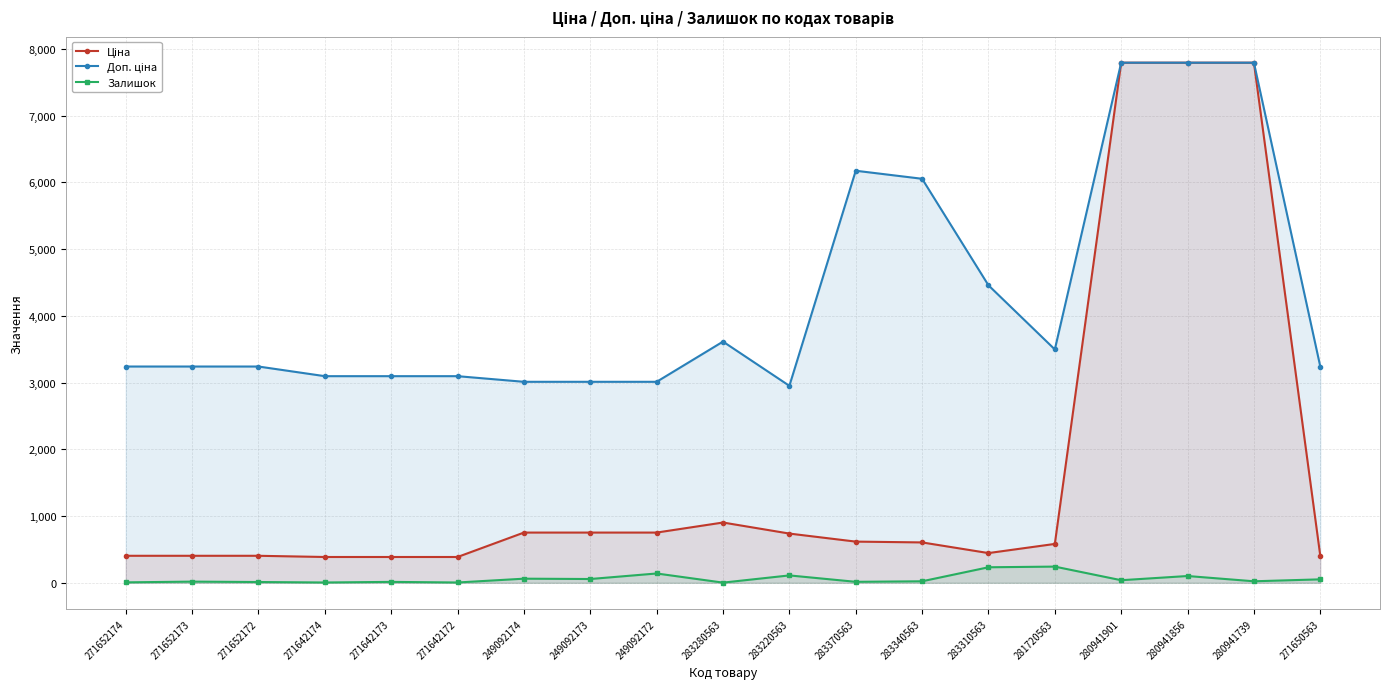

What is the difference between the maximum and minimum values in the Доп. ціна series?

4841.4